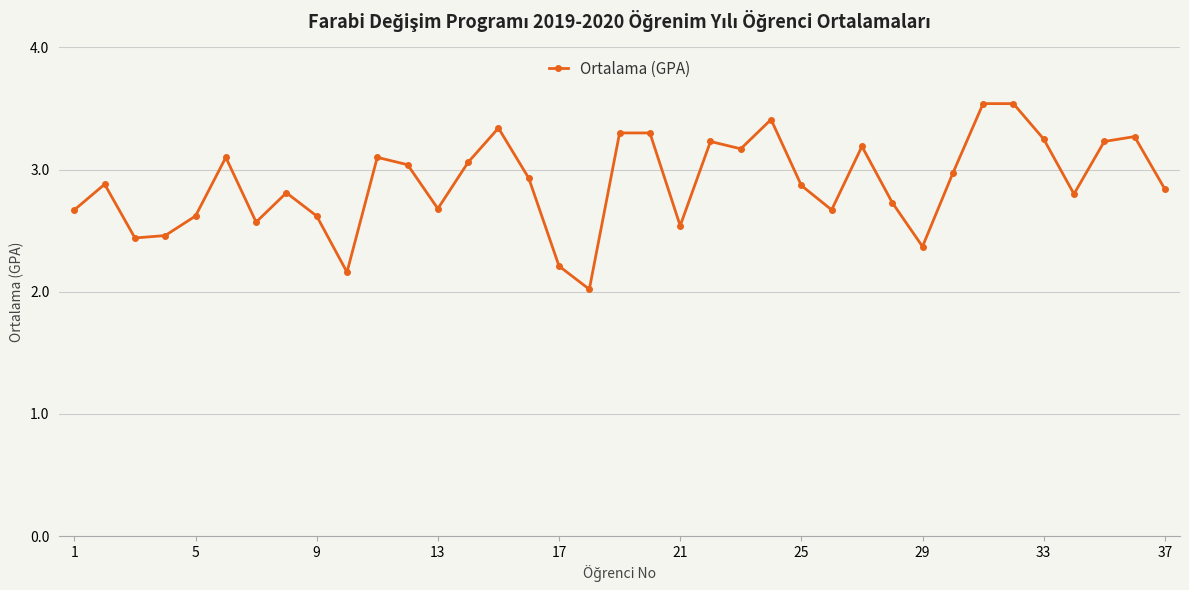

What is the difference between the maximum and minimum values?

1.5